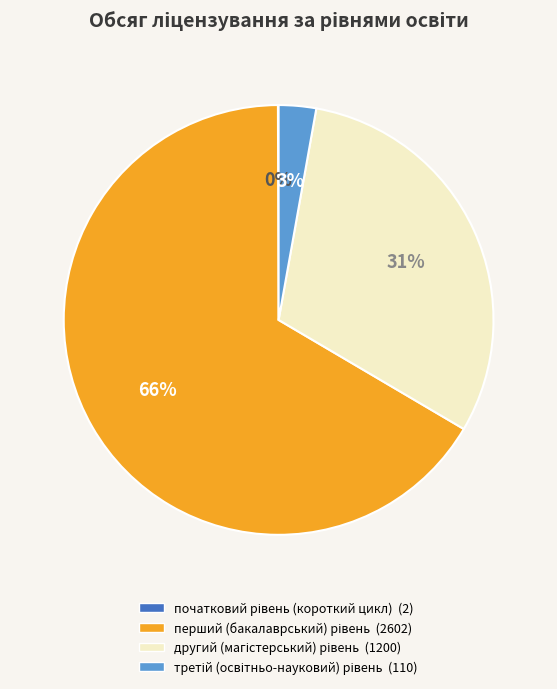

Is there any slice that represents more than half of the pie?

Yes